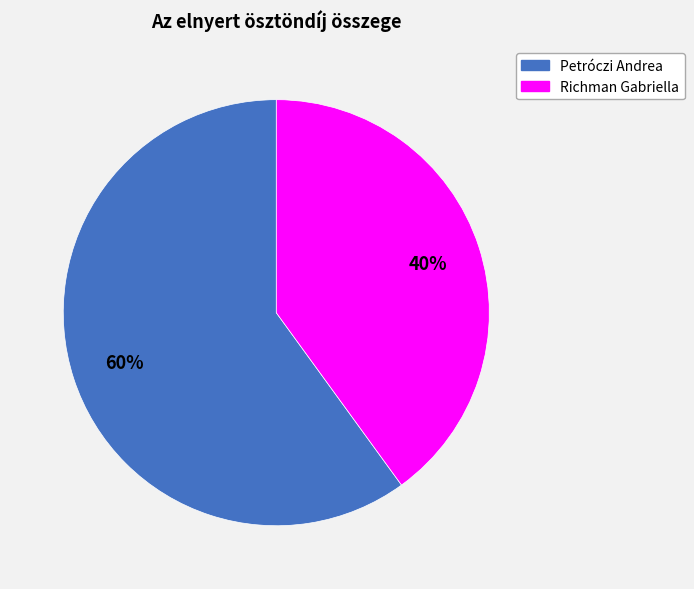

Rank the categories by value from highest to lowest.

Petróczi Andrea, Richman Gabriella